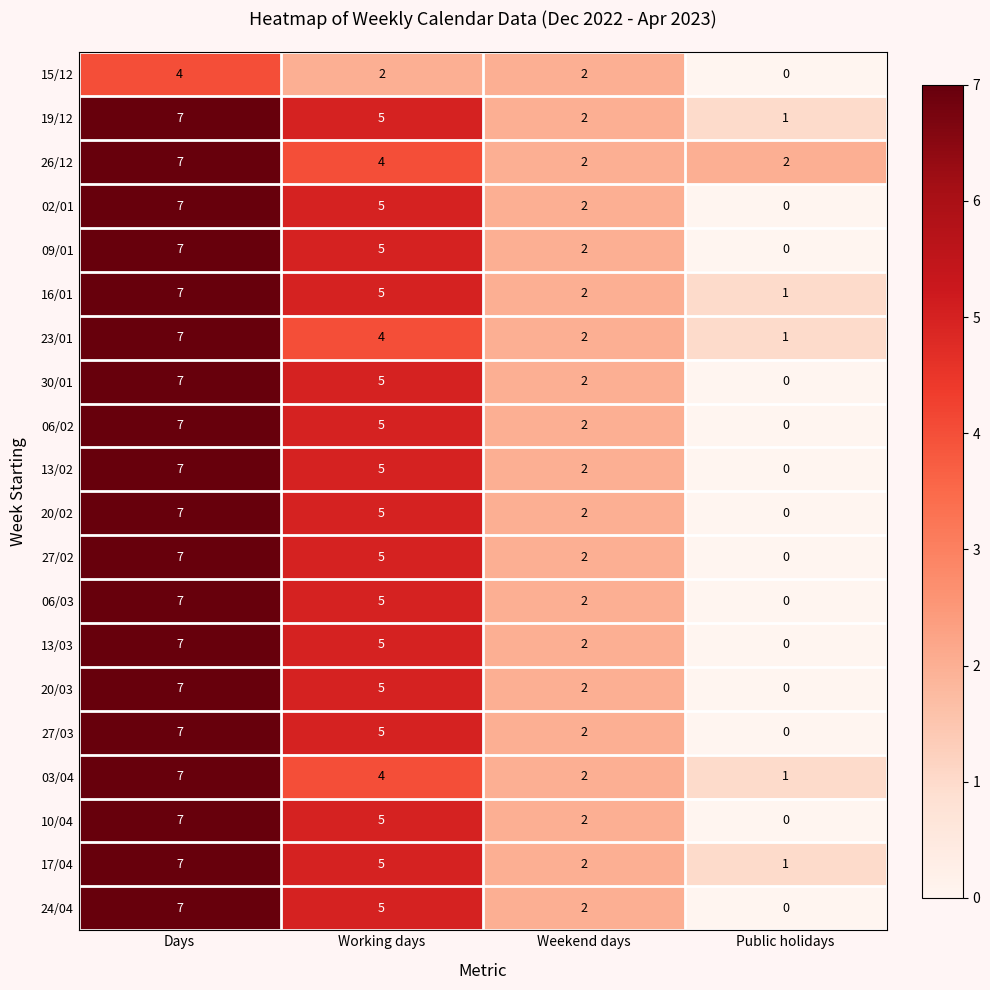

True or false: 15/12 has a value of 2 at Working days.

True